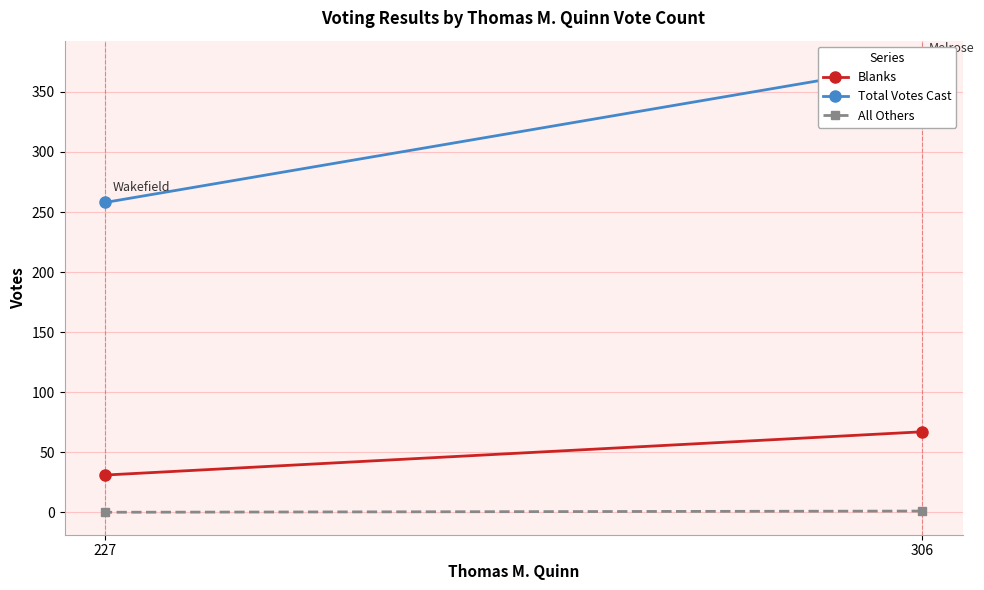

What is the sum of the Blanks values at 306 and 227?

98